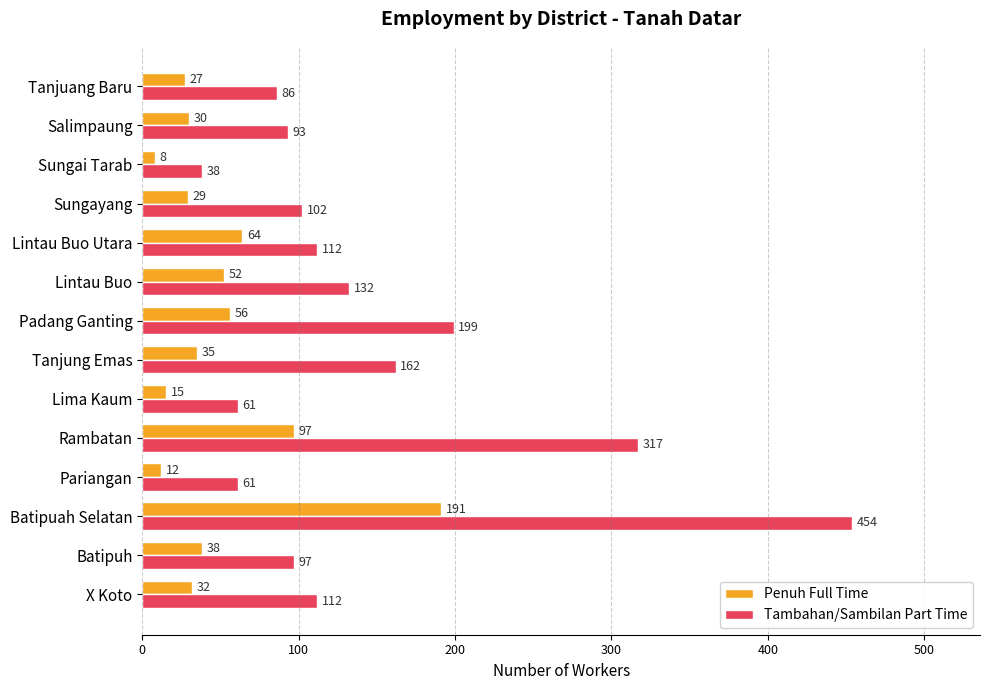

How many data points in Tambahan/Sambilan Part Time are less than 112?

7